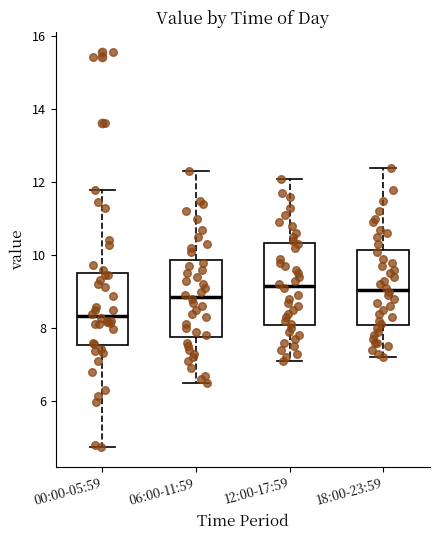

Where does the lower whisker of the box for 18:00-23:59 end on the y-axis? The values are not printed on the chart, so give them approximately, as read against the axis.

7.2